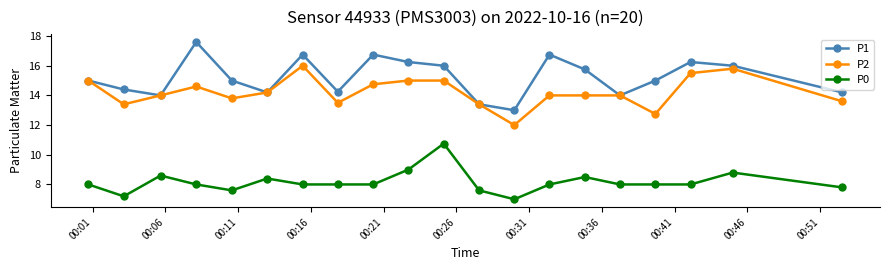

What is the value of the P1 point at the 19th from the left?

16.0